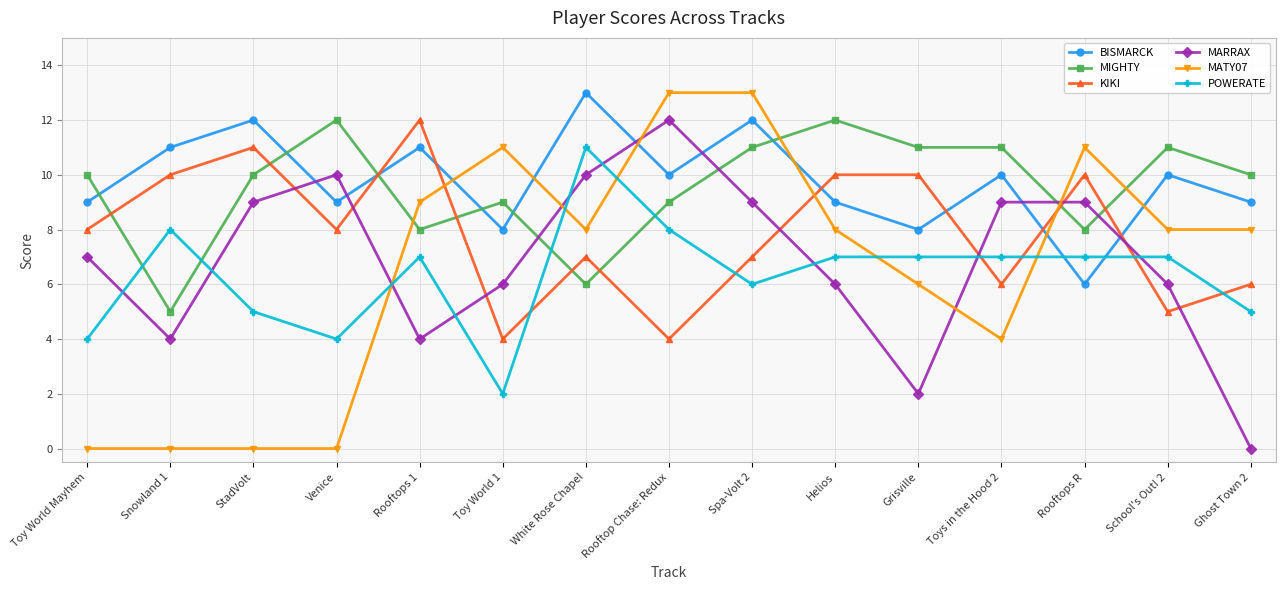

Where does the MATY07 series first go above 8?

Rooftops 1